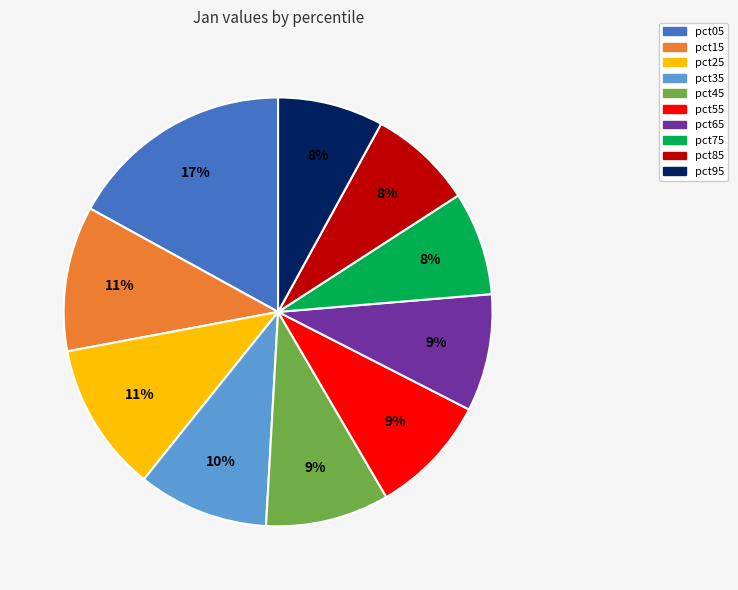

The pct15 slice represents 1% of the pie. True or false?

False